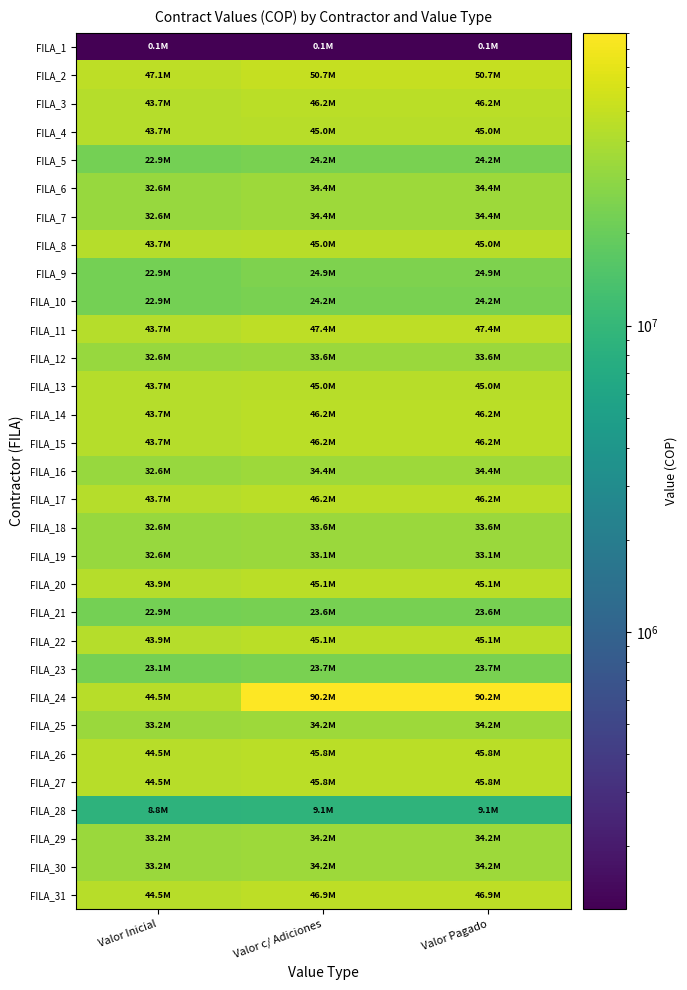

Rank the series at Valor Inicial from lowest to highest value.

FILA_1, FILA_28, FILA_5, FILA_9, FILA_10, FILA_21, FILA_23, FILA_6, FILA_7, FILA_12, FILA_16, FILA_18, FILA_19, FILA_25, FILA_29, FILA_30, FILA_3, FILA_4, FILA_8, FILA_11, FILA_13, FILA_14, FILA_15, FILA_17, FILA_20, FILA_22, FILA_24, FILA_26, FILA_27, FILA_31, FILA_2